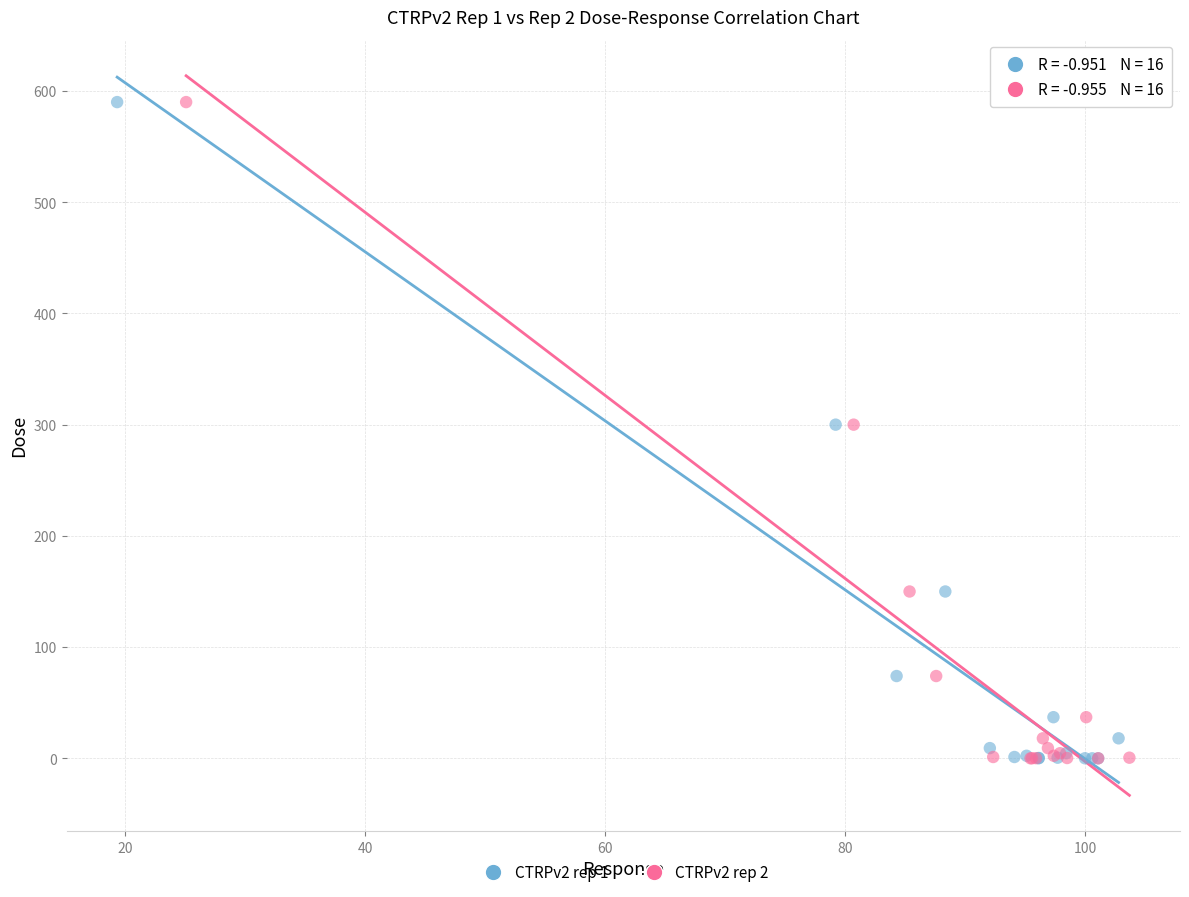

What are all the series names shown in the legend?

CTRPv2 rep 1, CTRPv2 rep 2